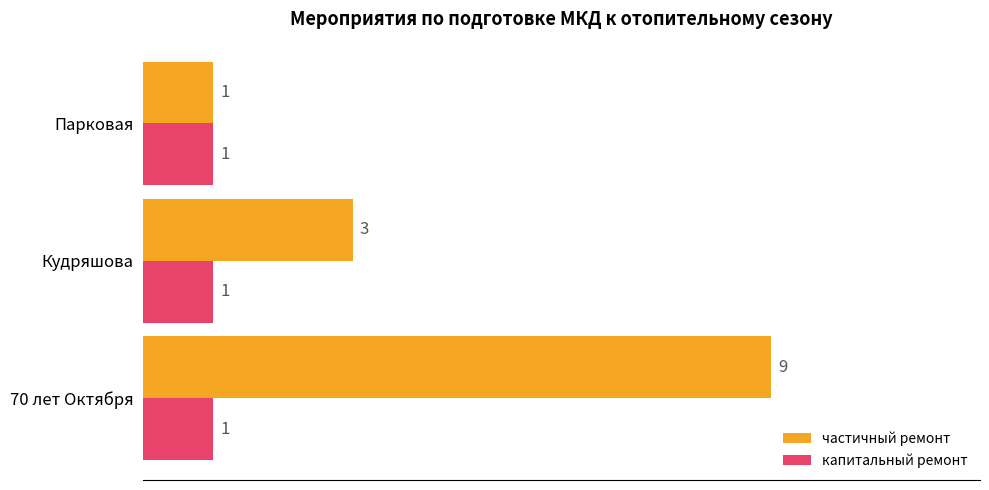

Which series has the largest total across all categories?

частичный ремонт